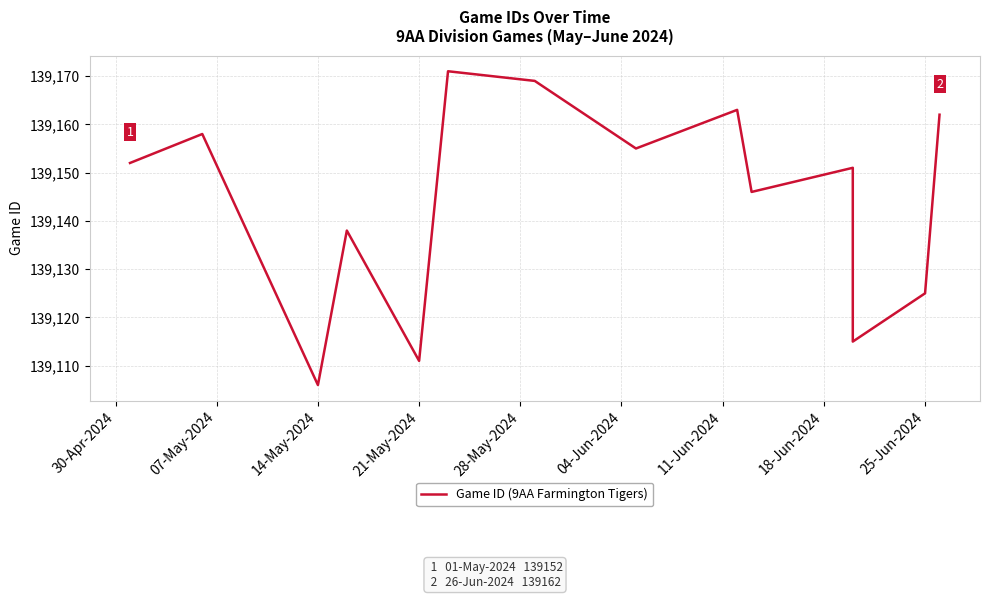

The chart shows a value of 86729 at 10. True or false?

False